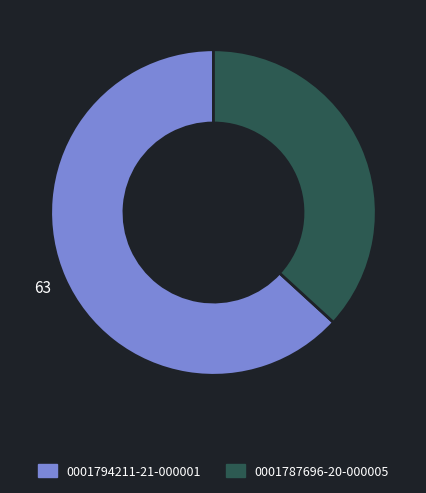

Is it true that 0001794211-21-000001 is 57% of the pie?

False